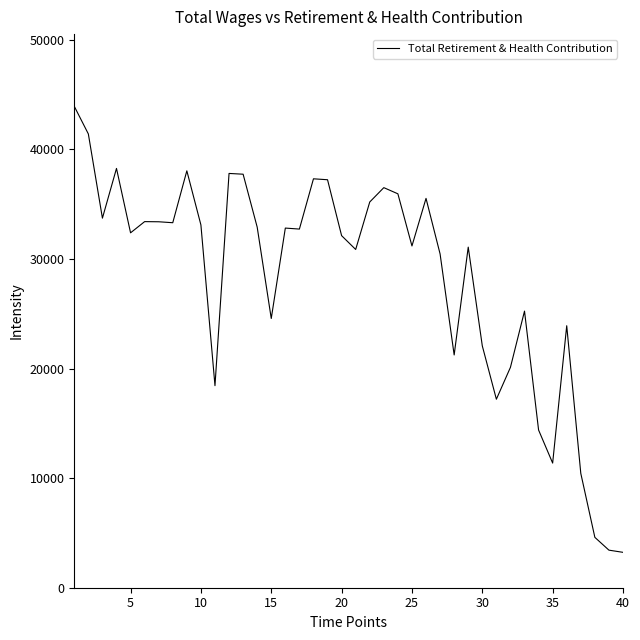

What is the difference between the maximum and minimum values?

40708